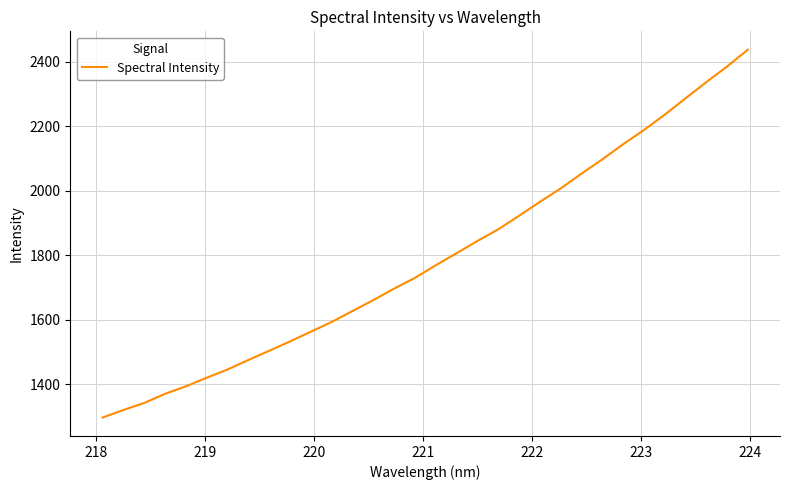

What is the maximum value shown in the chart?

2437.1